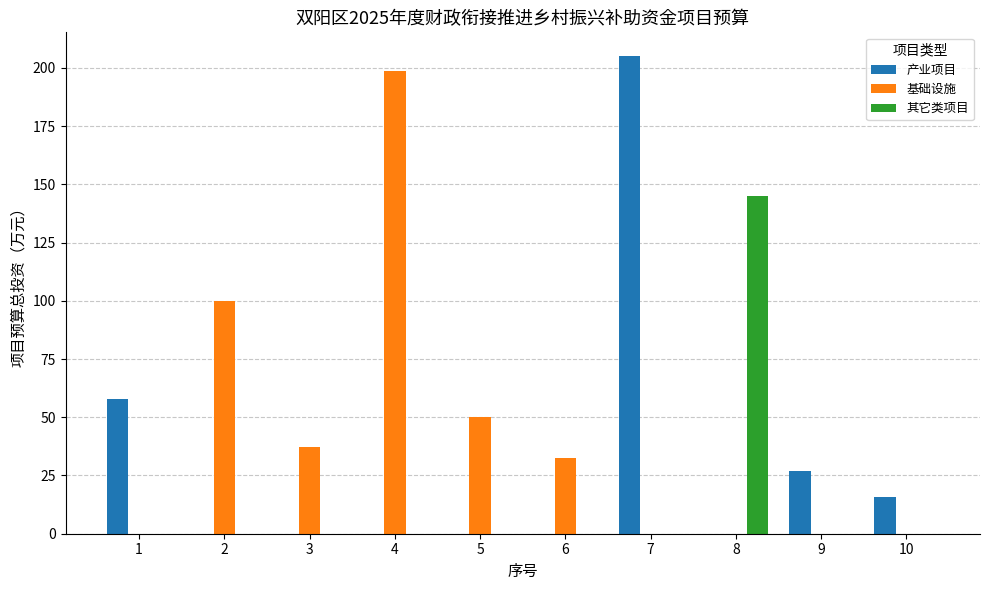

What are all the series names shown in the legend?

产业项目, 基础设施, 其它类项目